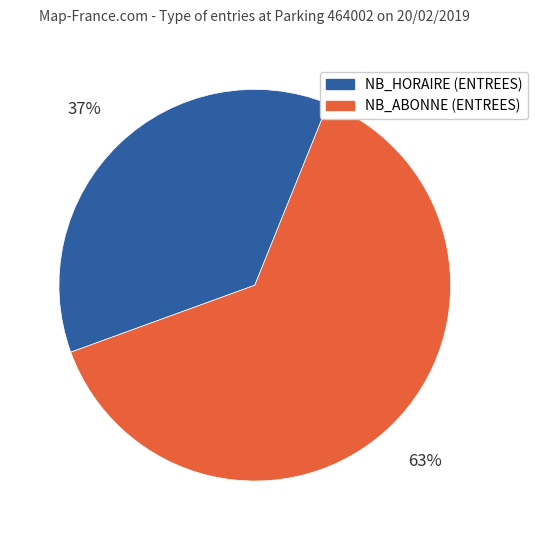

To the nearest percent, what is the average slice percentage?

50%